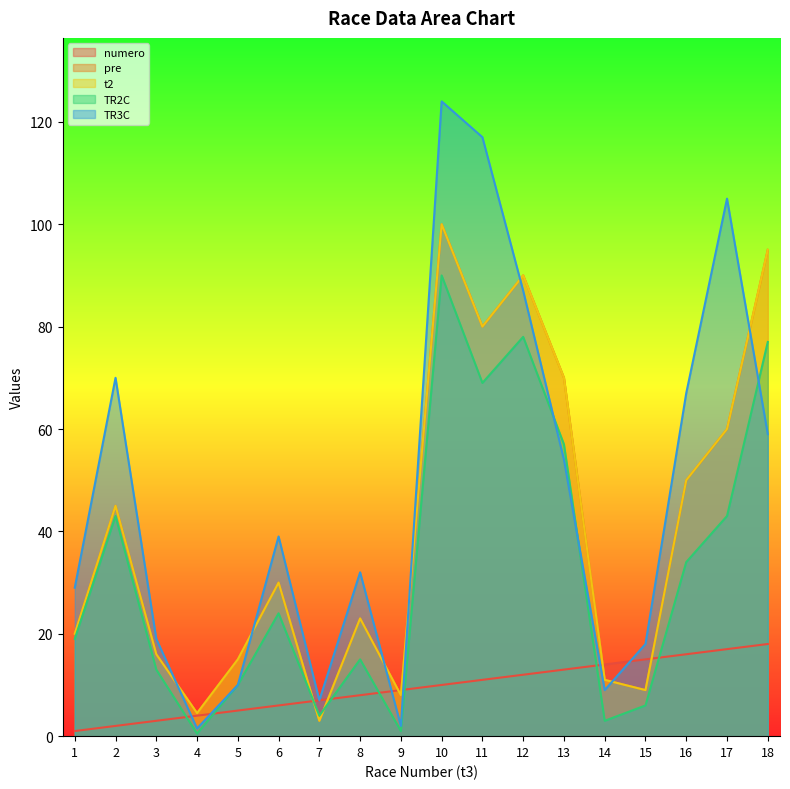

Which has a higher value, 2 or 4?

4